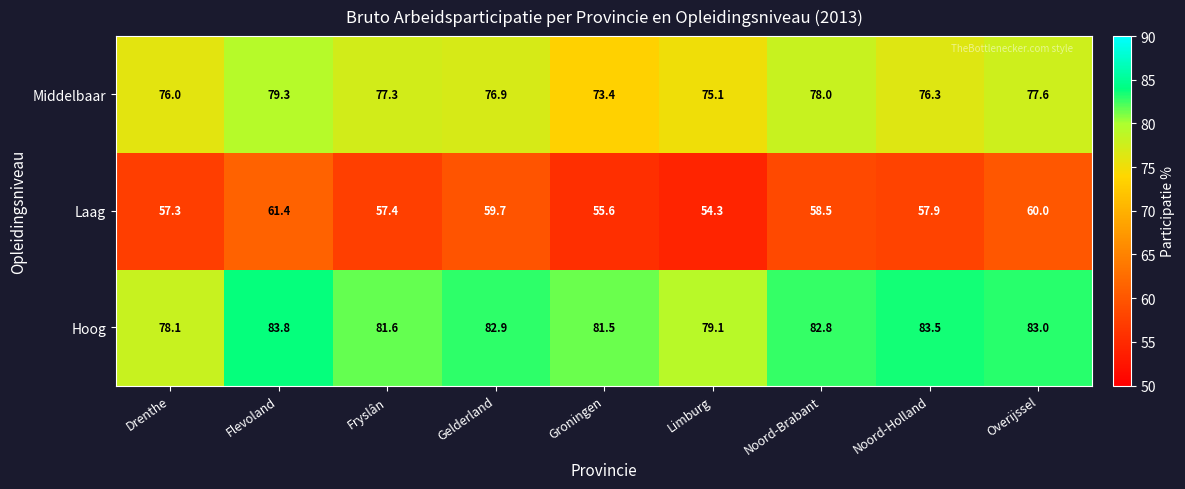

Which series has the widest spread of values?

Laag